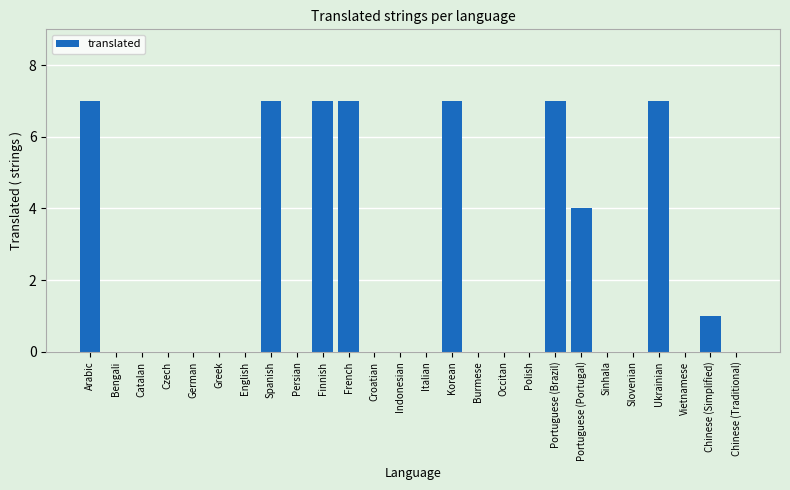

What is the change in value from Catalan to Chinese (Simplified)?

+1